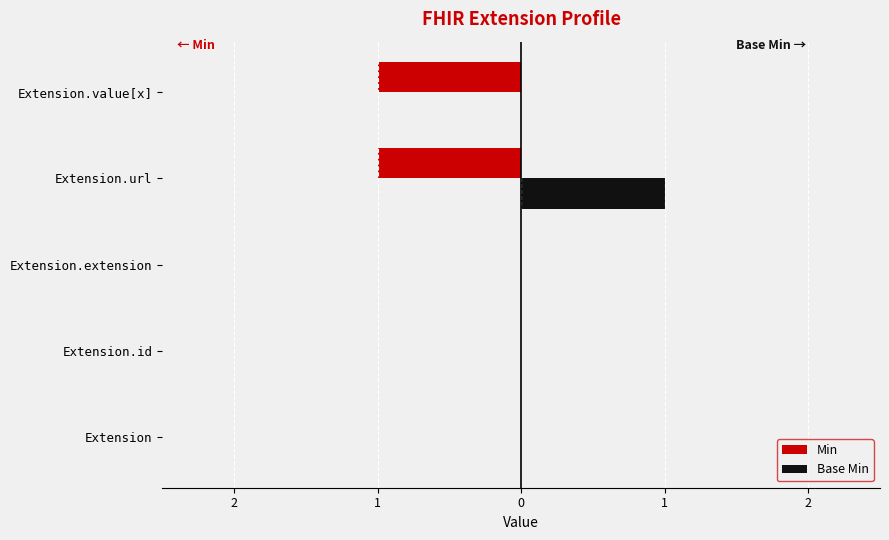

What is the sum of all Min values?

-2